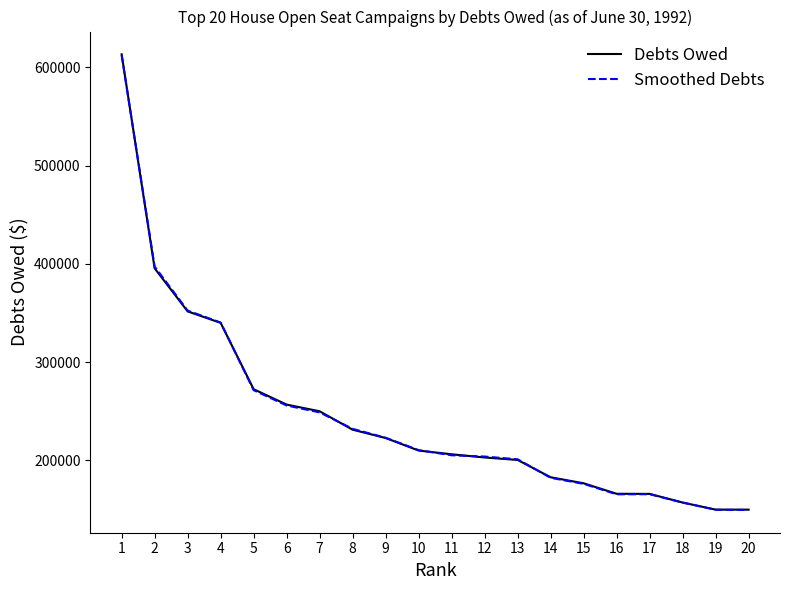

The value of Debts Owed at 7 is 96292.2. True or false?

False